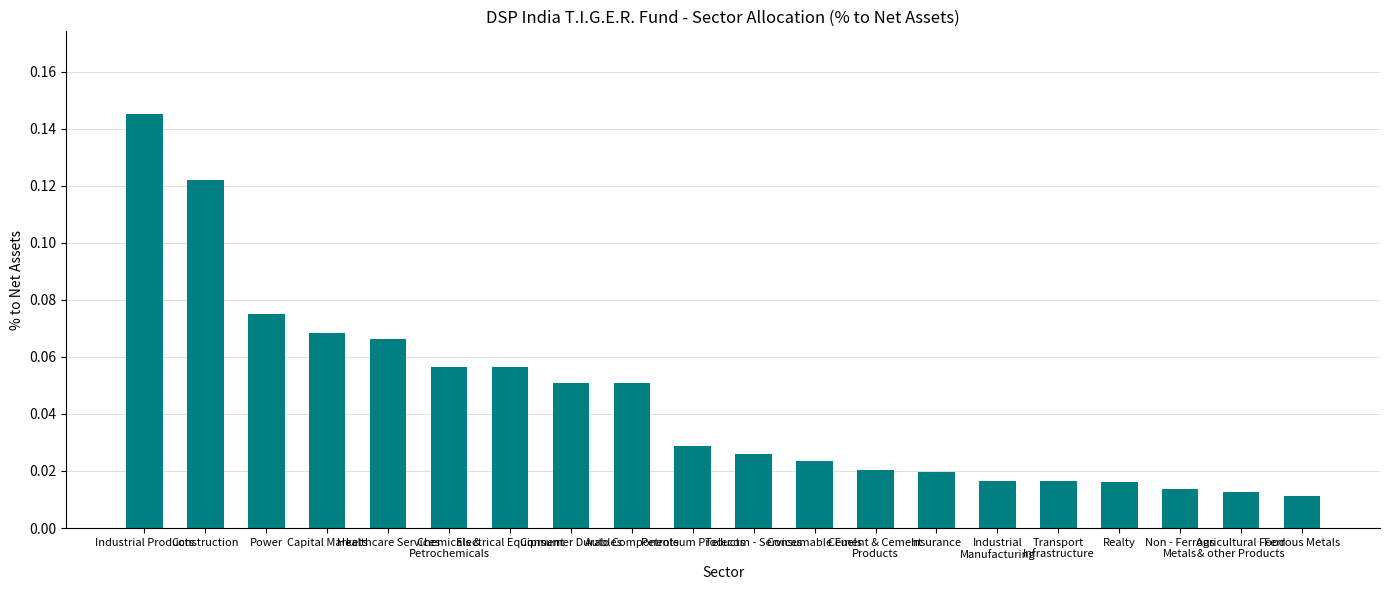

What is the label of the 6th bar from the right?

Industrial
Manufacturing